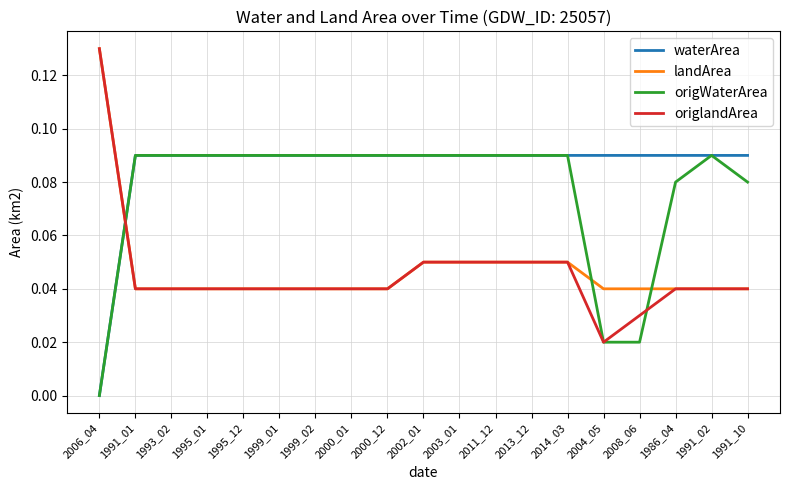

Does the chart display data point markers on the line(s)?

No